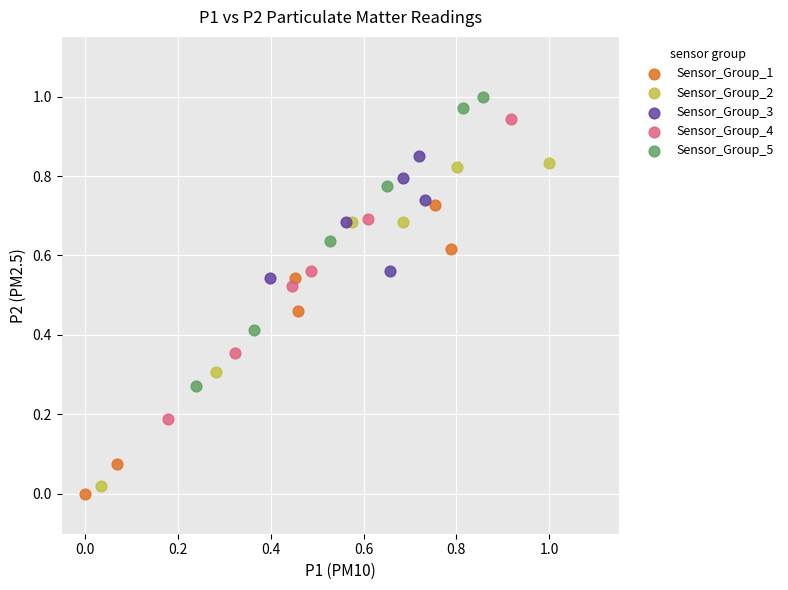

Which series contains the highest Y value?

Sensor_Group_5